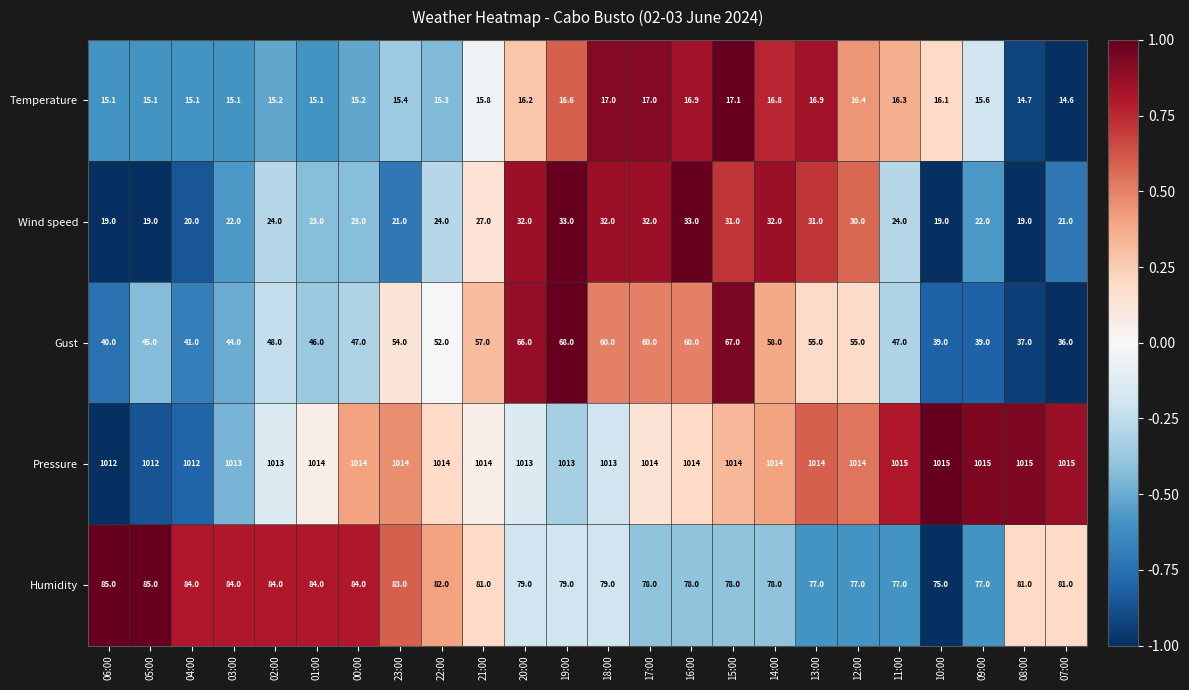

The Temperature series shows 19.9 at 06:00. True or false?

False